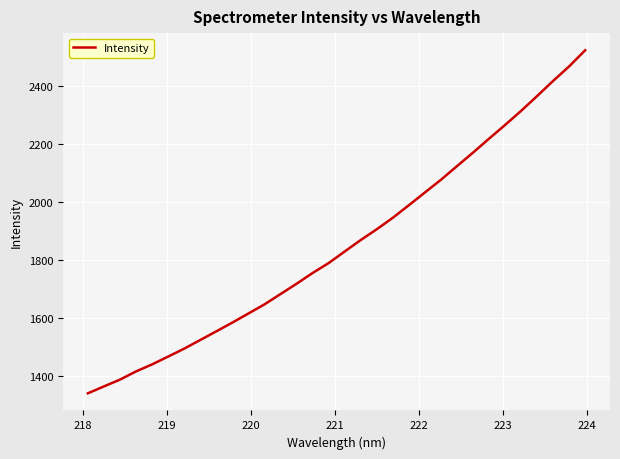

What is the maximum value shown in the chart?

2522.4